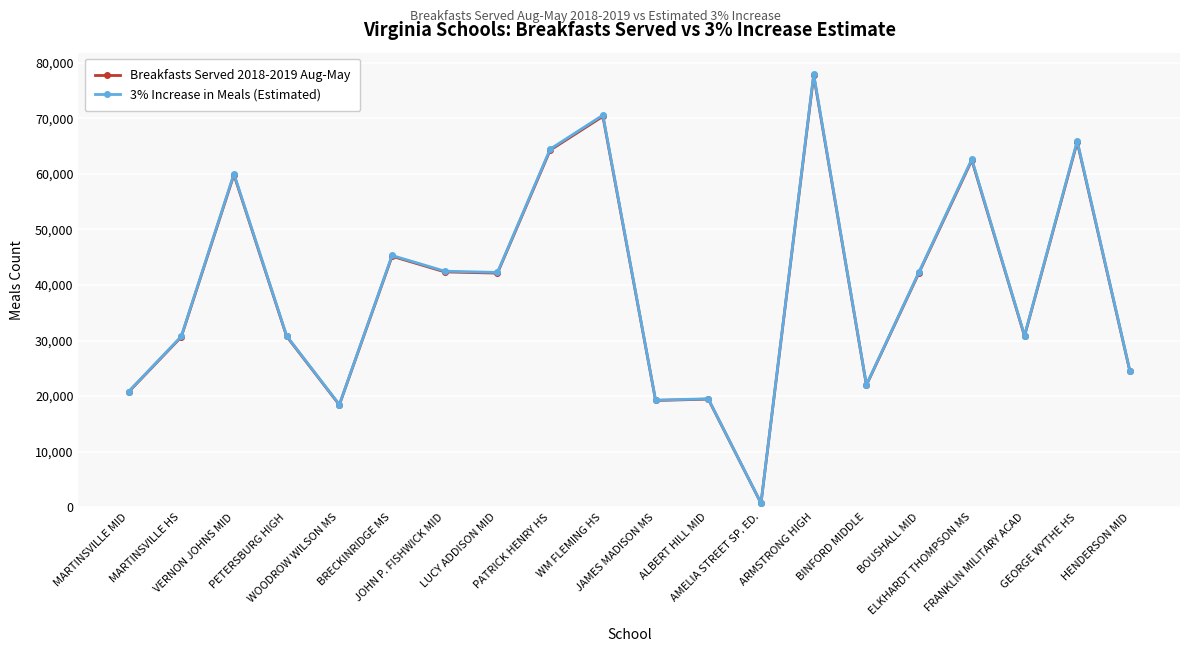

At how many categories does at least one series exceed 10955?

19